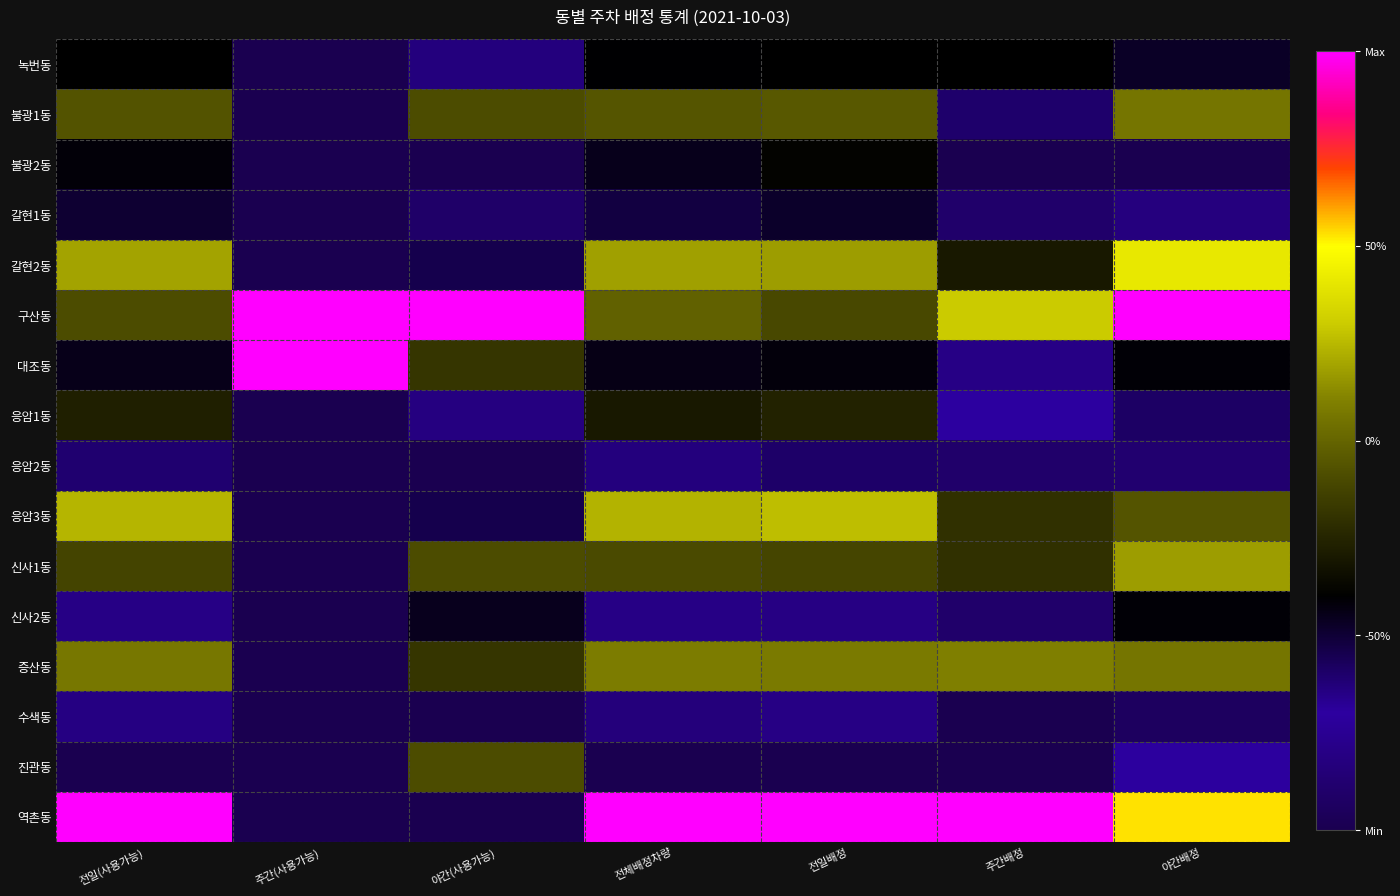

How many distinct data groups are displayed?

16